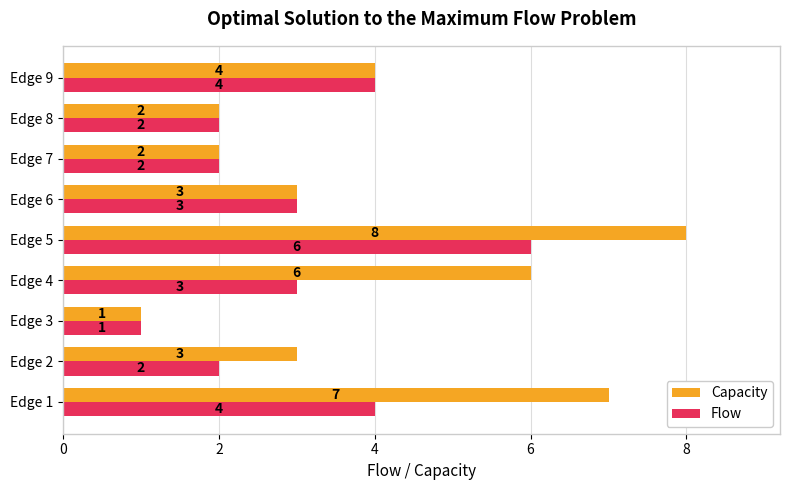

Which series has the largest total across all categories?

Capacity